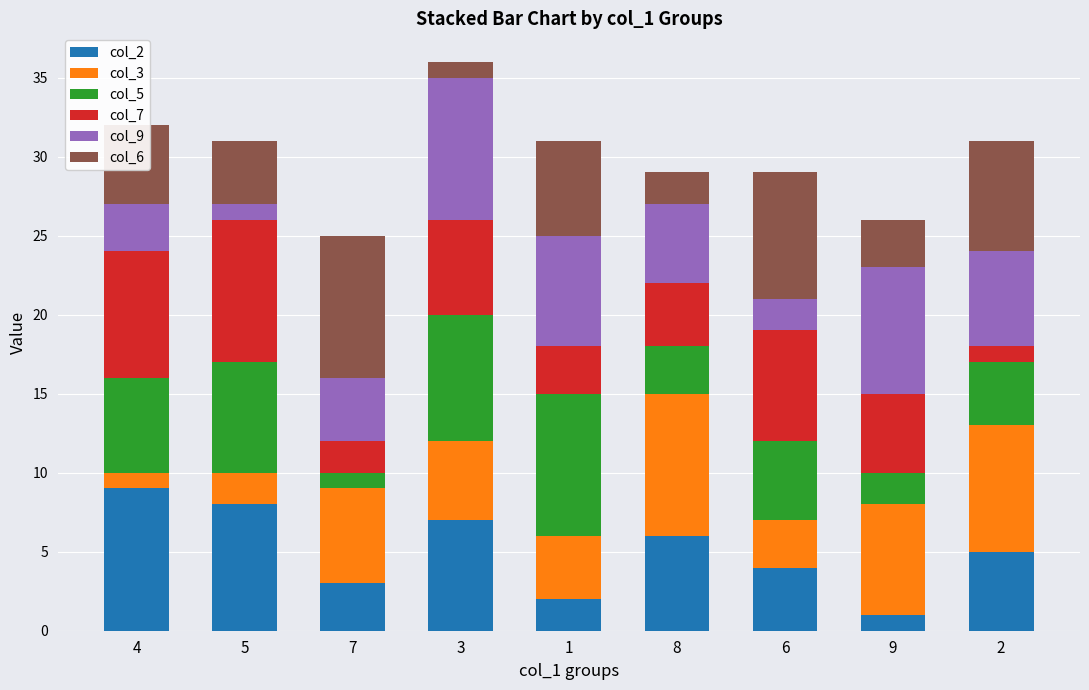

List the labels in order of col_2 value, largest first.

4, 5, 3, 8, 2, 6, 7, 1, 9